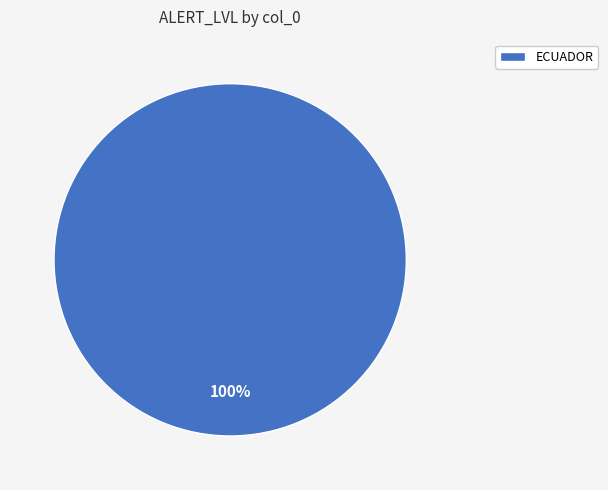

Is ECUADOR the majority of the pie?

Yes